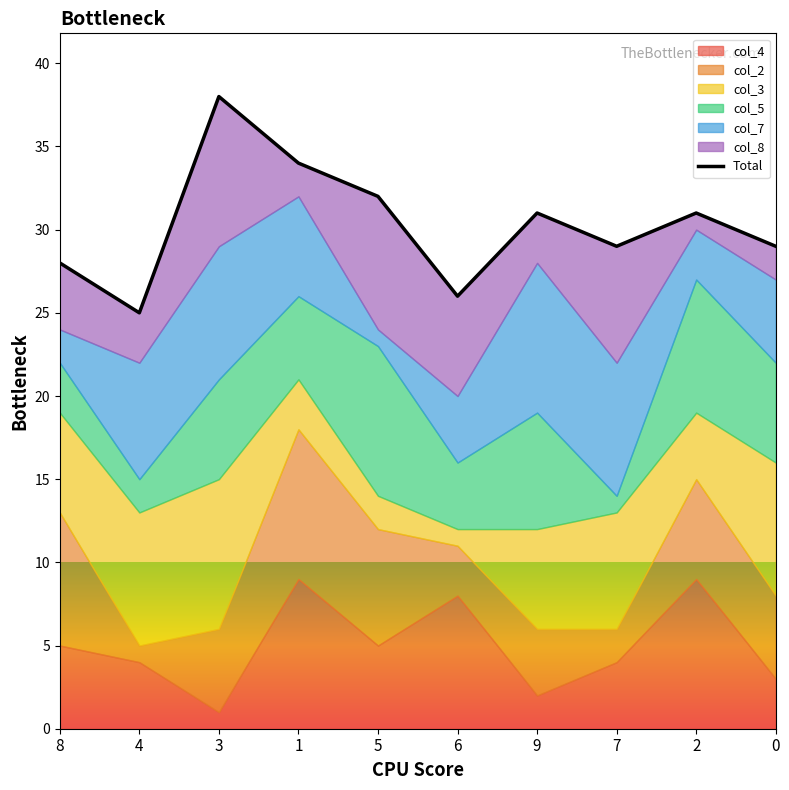

What is the difference between the values at 5 and 6?

6